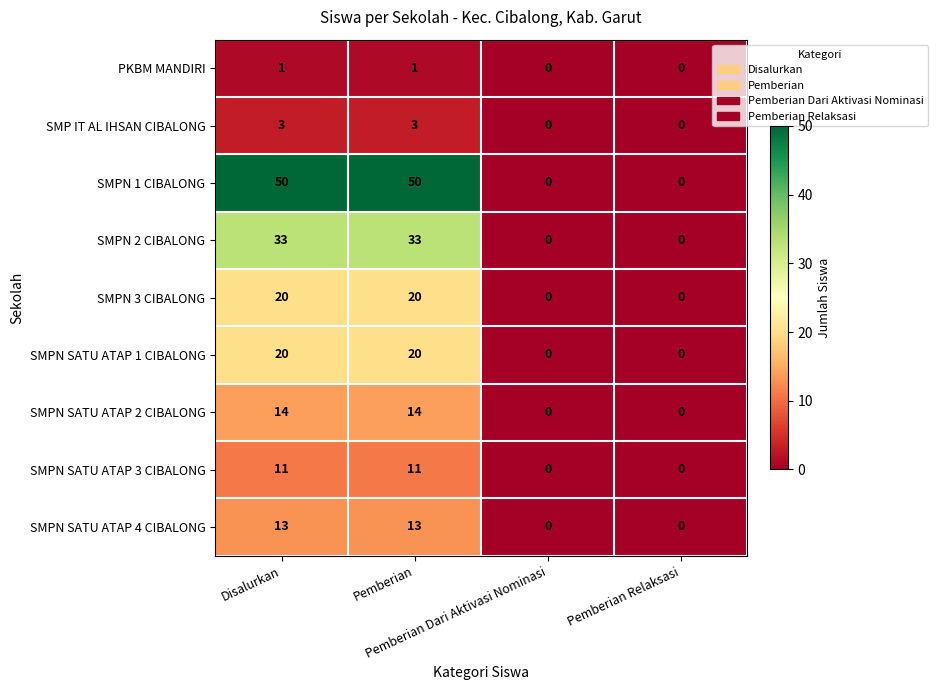

What is the average value of the SMPN 3 CIBALONG series?

10